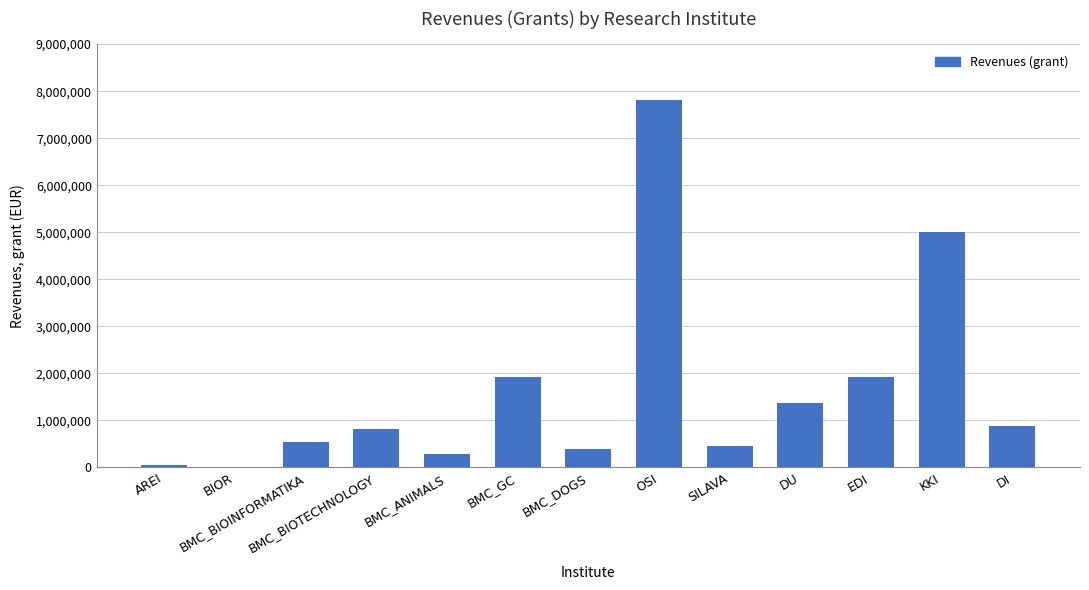

What is the sum of all values?

21457867